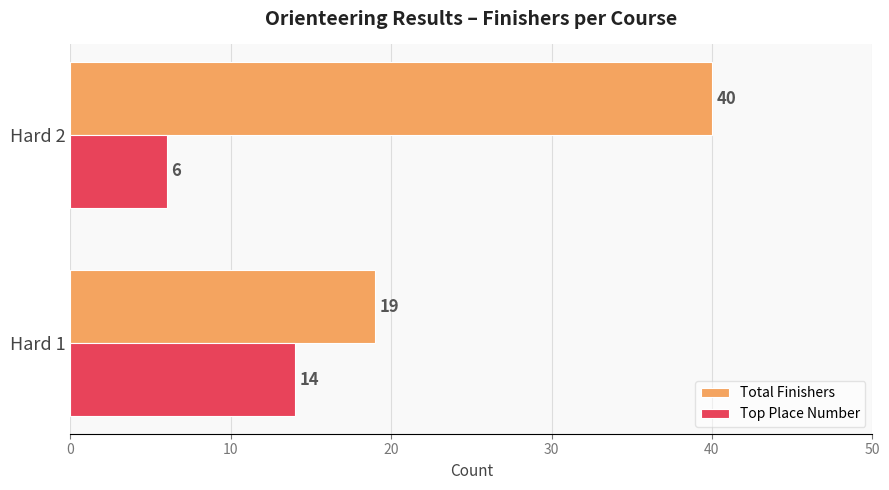

At how many categories does at least one series exceed 6?

2